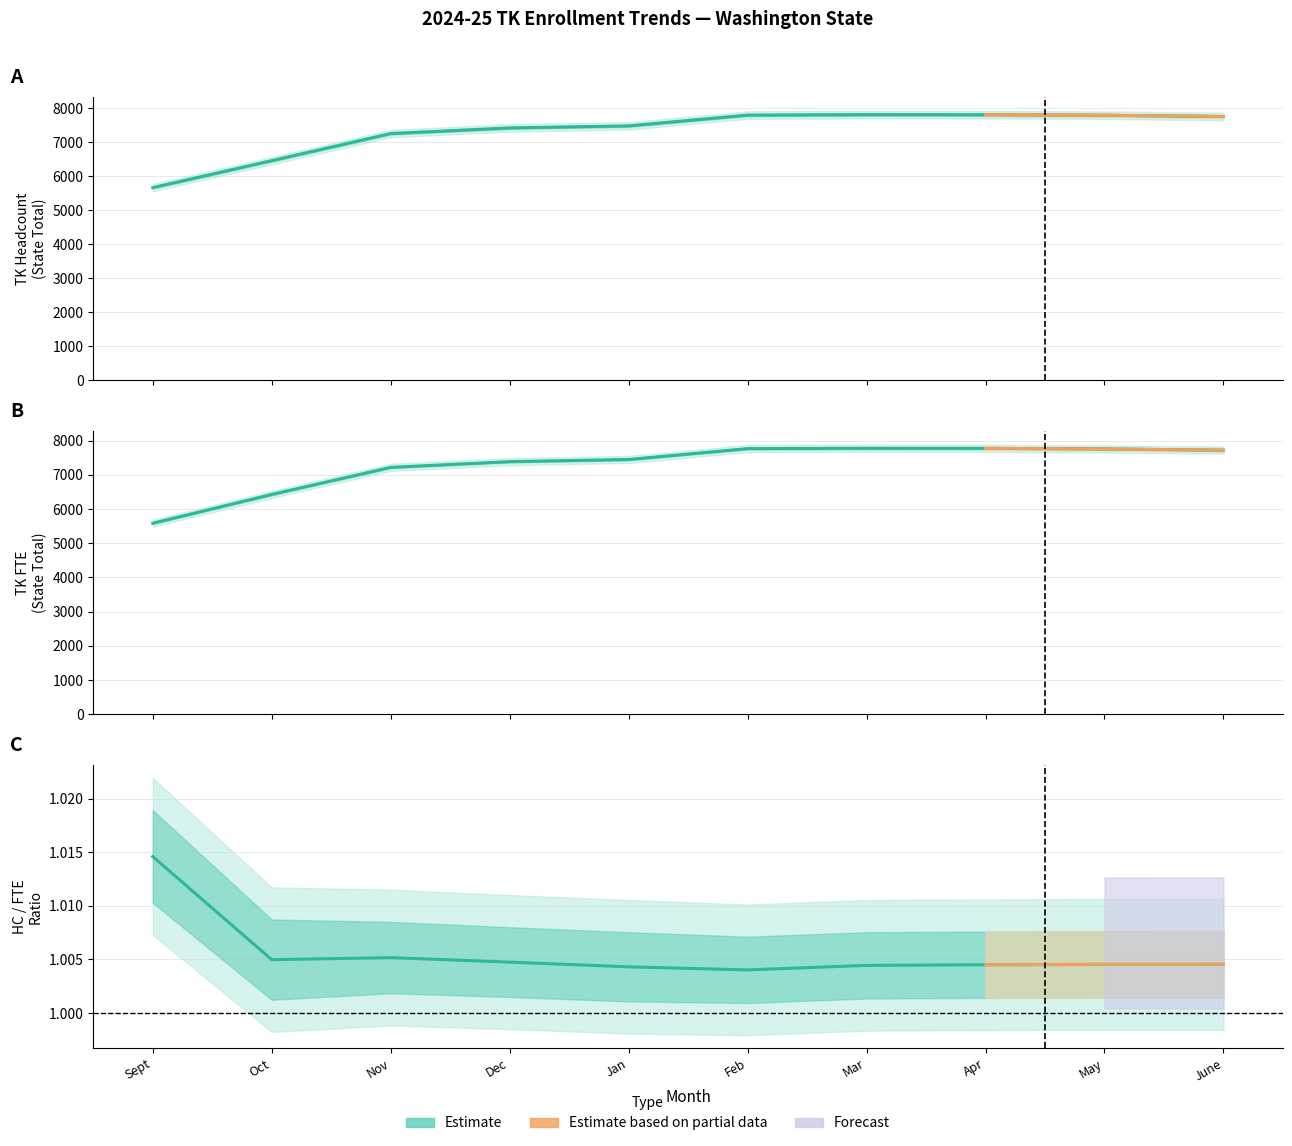

At which label does State Total HC reach its peak?

Mar